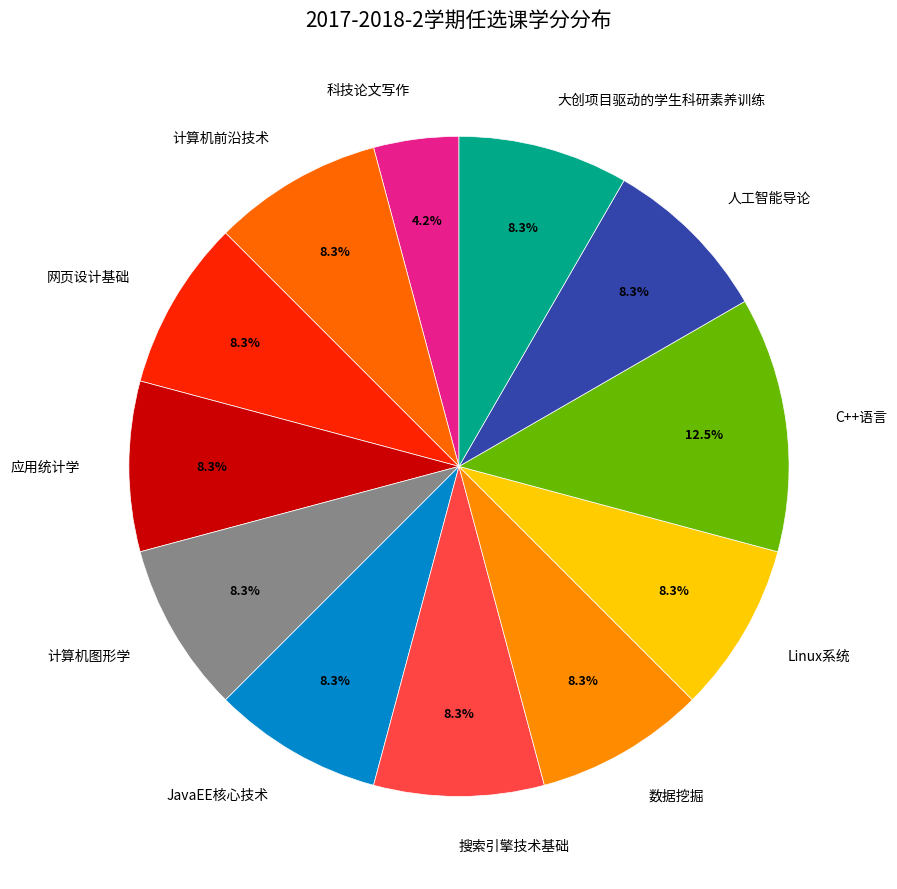

To the nearest percent, what is the average slice percentage?

8%